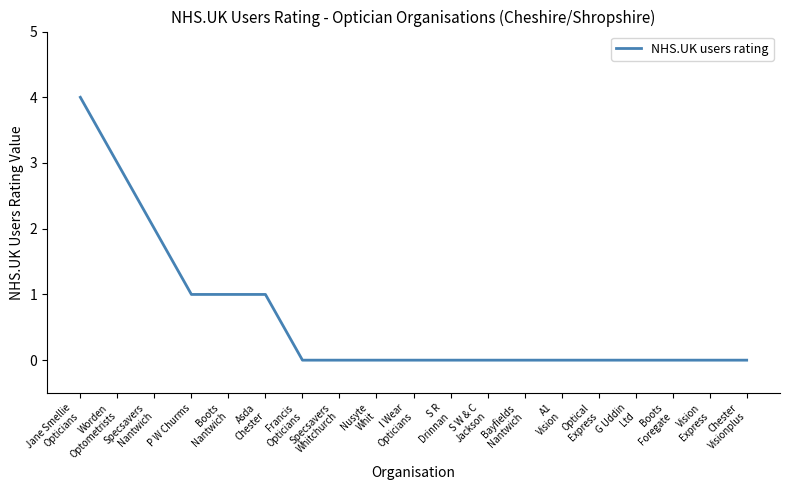

What position from the right is Vision
Express?

2